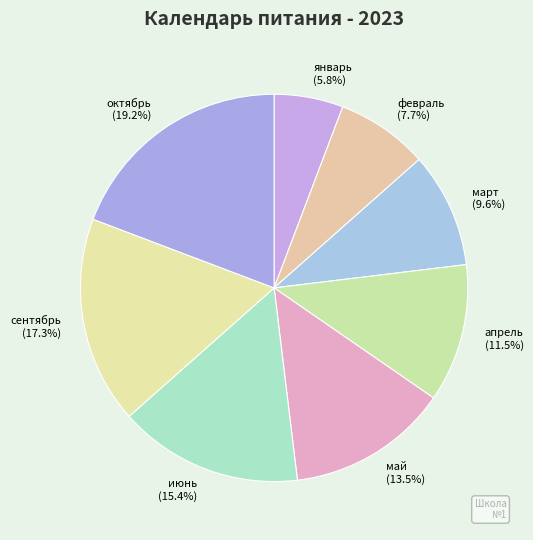

Rank the categories by value from highest to lowest.

октябрь, сентябрь, июнь, май, апрель, март, февраль, январь